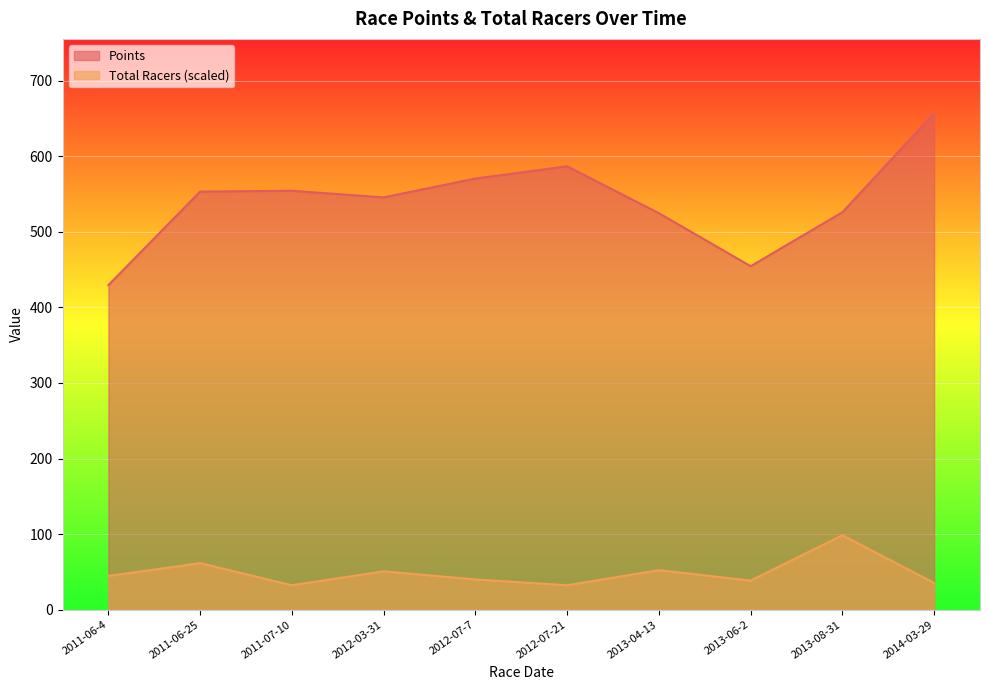

How many interior local peaks does the Total Racers series have?

4